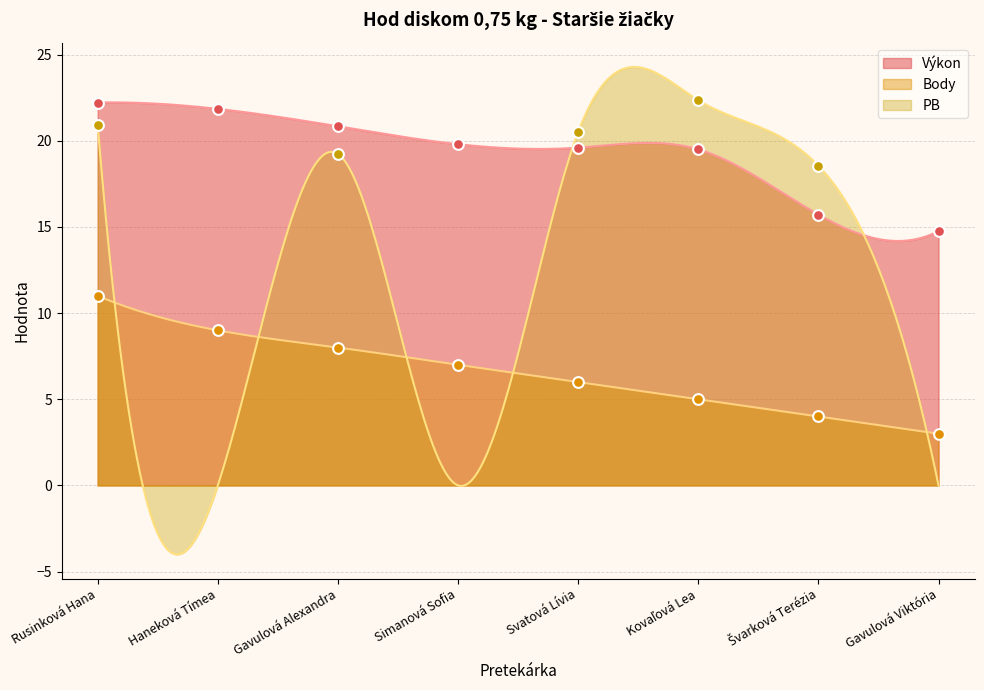

What is the highest value of the Výkon series?

22.2